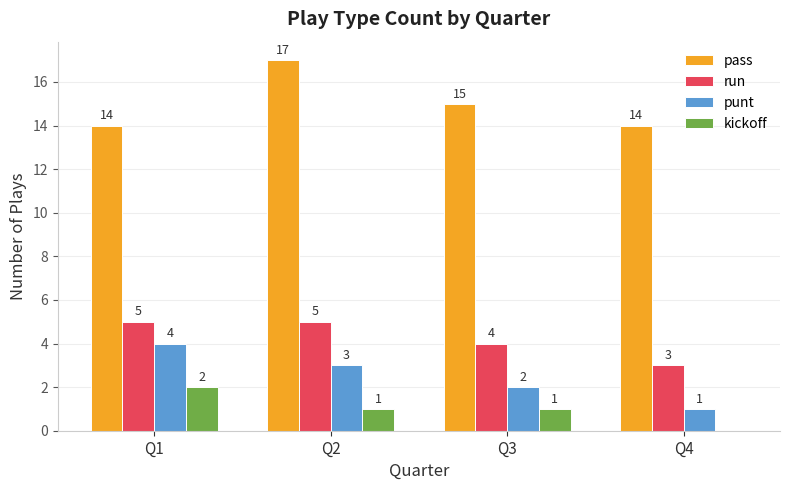

Which series has the largest total across all categories?

pass